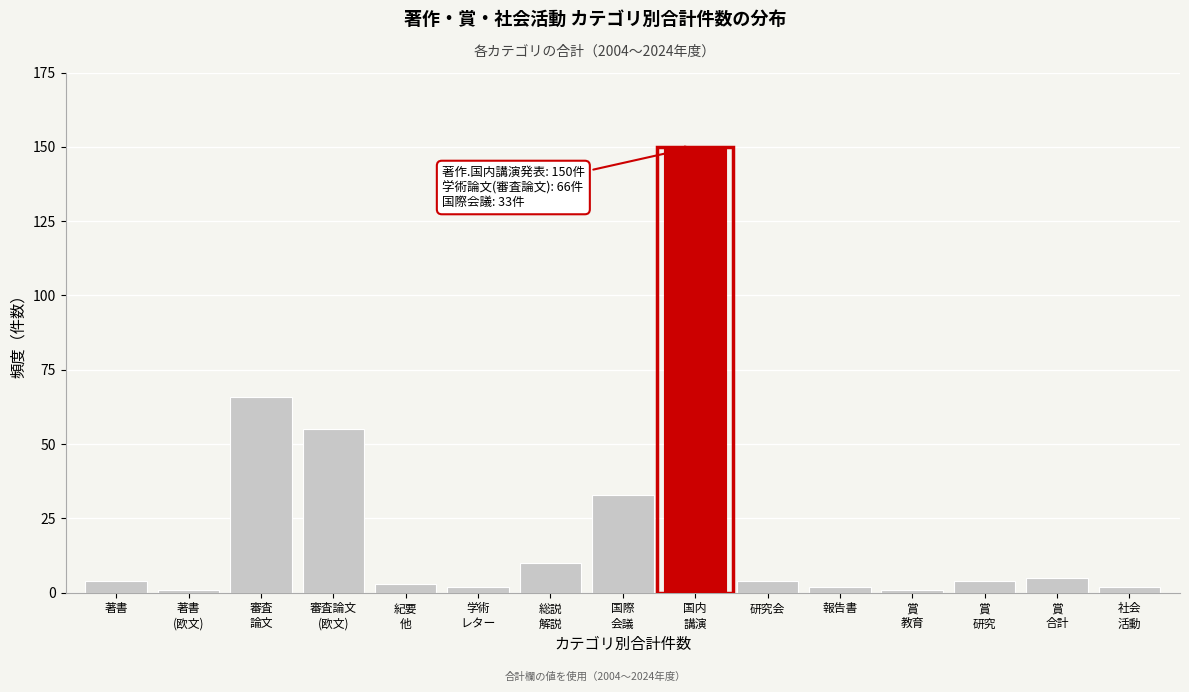

Reading left to right, what are all the values shown in this chart?

4	1	66	55	3	2	10	33	150	4	2	1	4	5	2